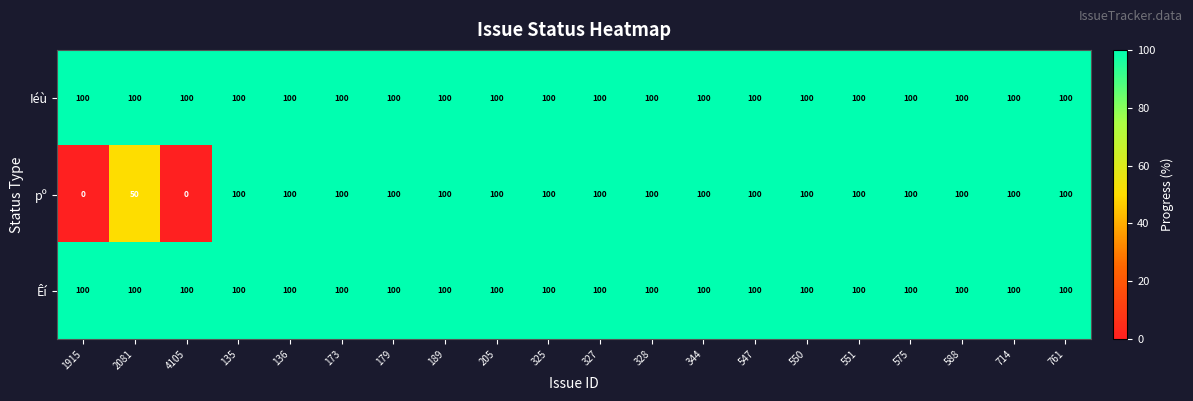

What is the total value across all series at 179?

300